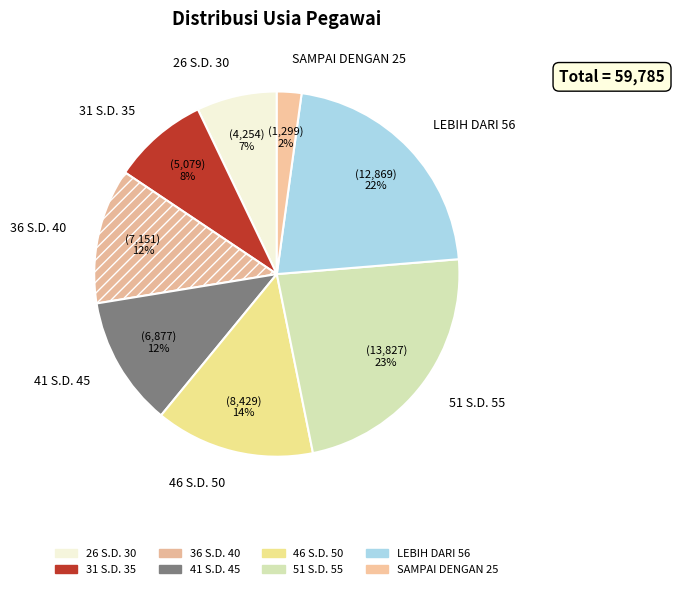

To the nearest percent, what percentage of the pie is LEBIH DARI 56?

22%